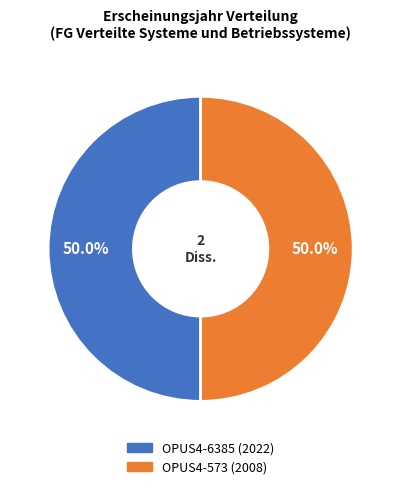

To the nearest percent, what percentage of the pie is OPUS4-6385 (2022)?

50%